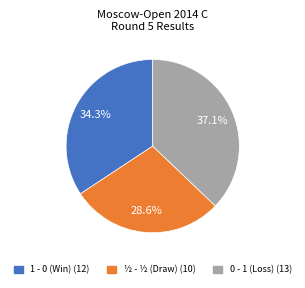

What percentage is the ½ - ½ slice, to the nearest percent?

29%